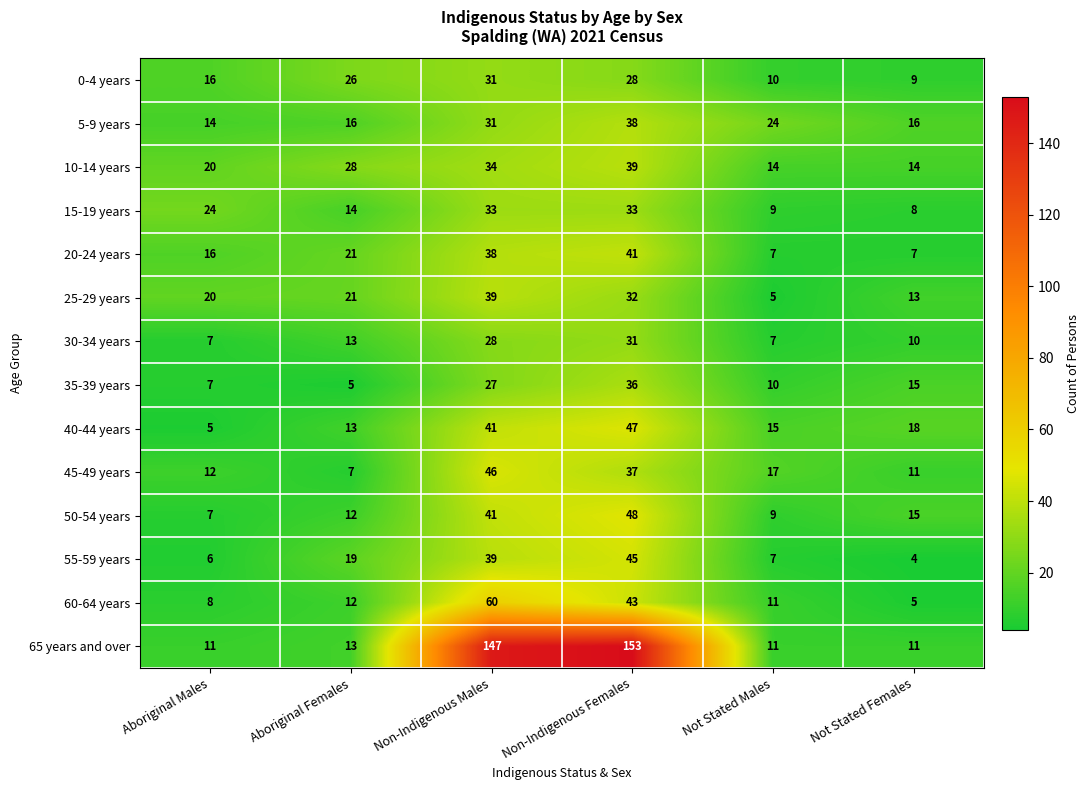

At which category is the sum across all series the highest?

Non-Indigenous Females